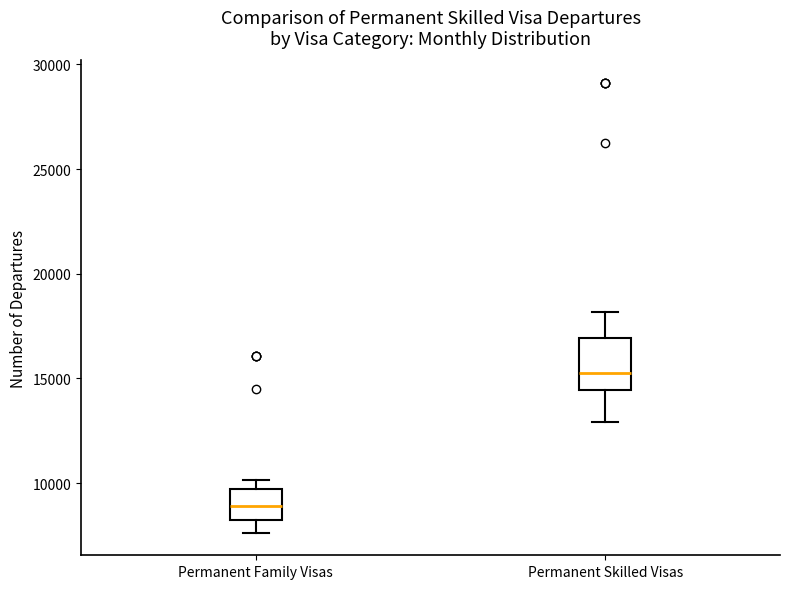

Where is the upper edge of the box for Permanent Family Visas on the y-axis? The values are not printed on the chart, so give them approximately, as read against the axis.

9500